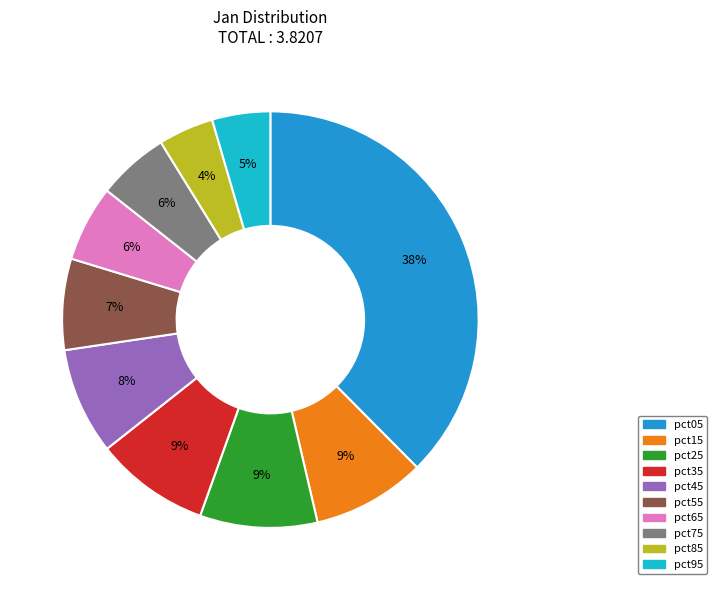

To the nearest percent, what is the combined percentage of pct35 and pct15?

18%